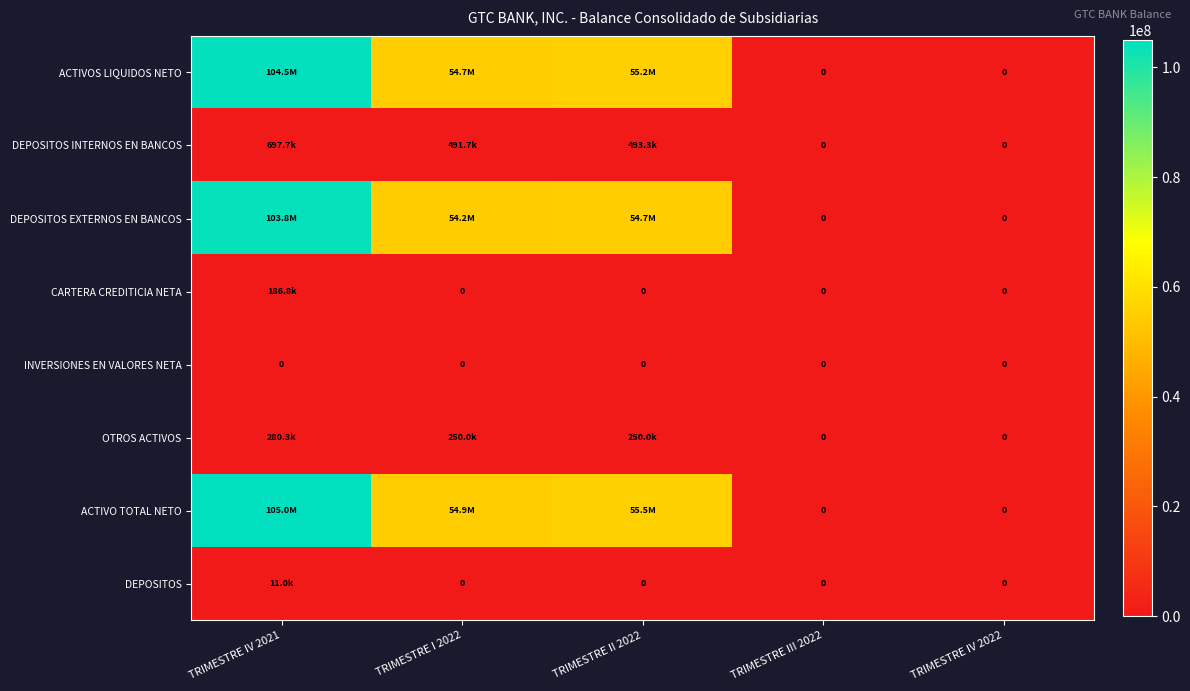

What is the maximum value for CARTERA CREDITICIA NETA?

186834.8